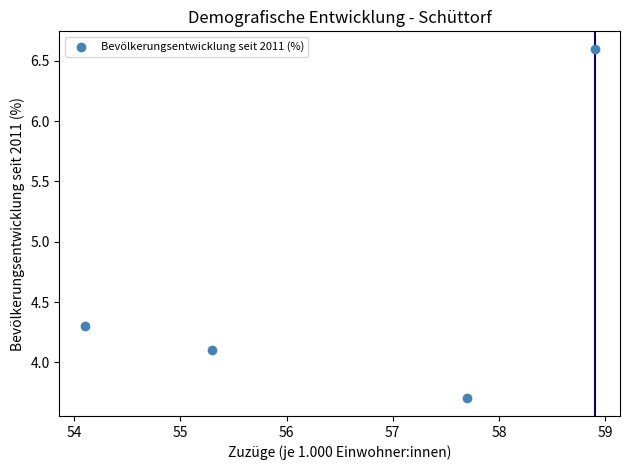

What Y value in the scatter plot is closest to 5?

4.3